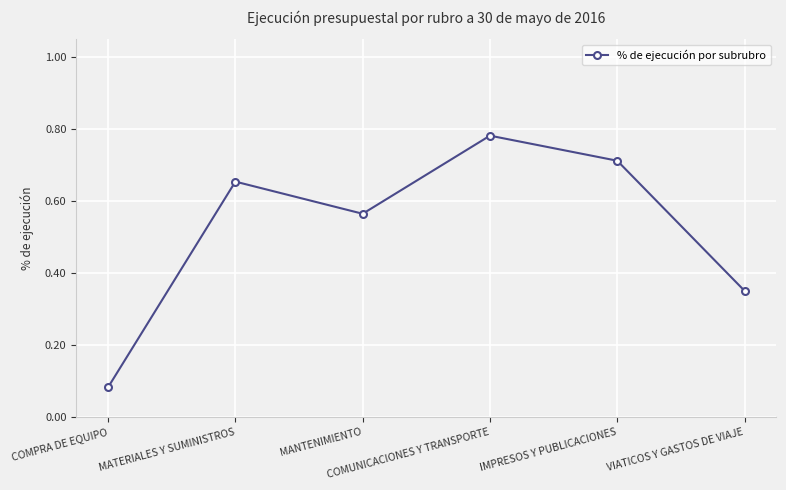

How many interior local valleys (lower than both neighbors) does the data have?

1